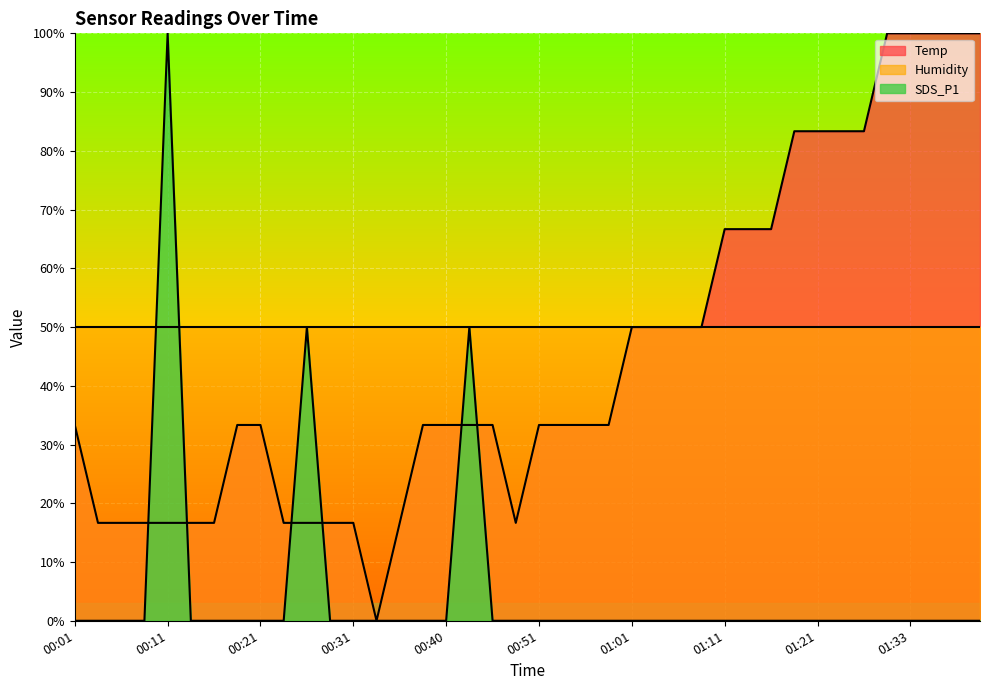

How many categories are shown in the chart?

40